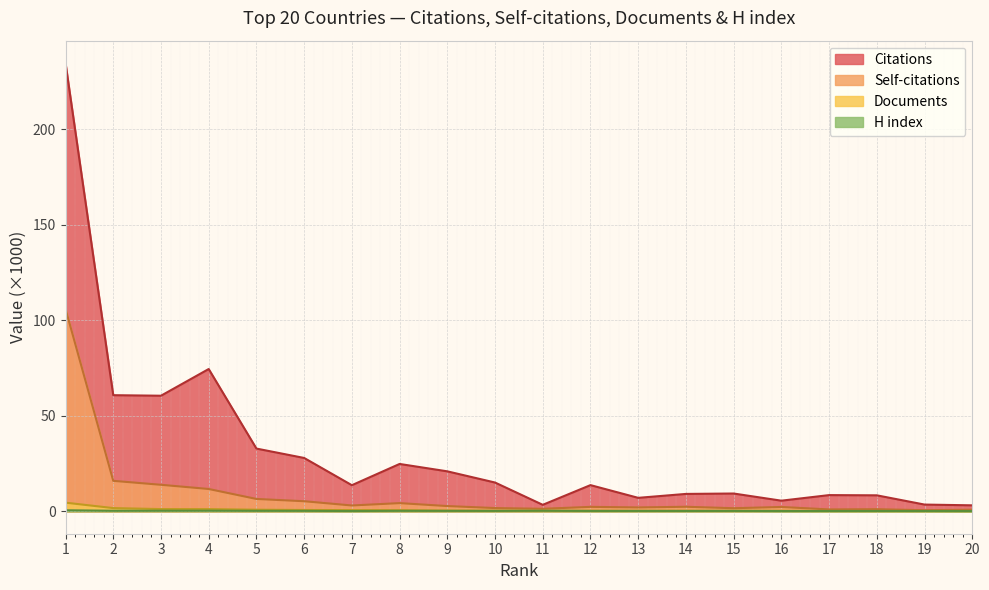

How many data points does each series have?

20